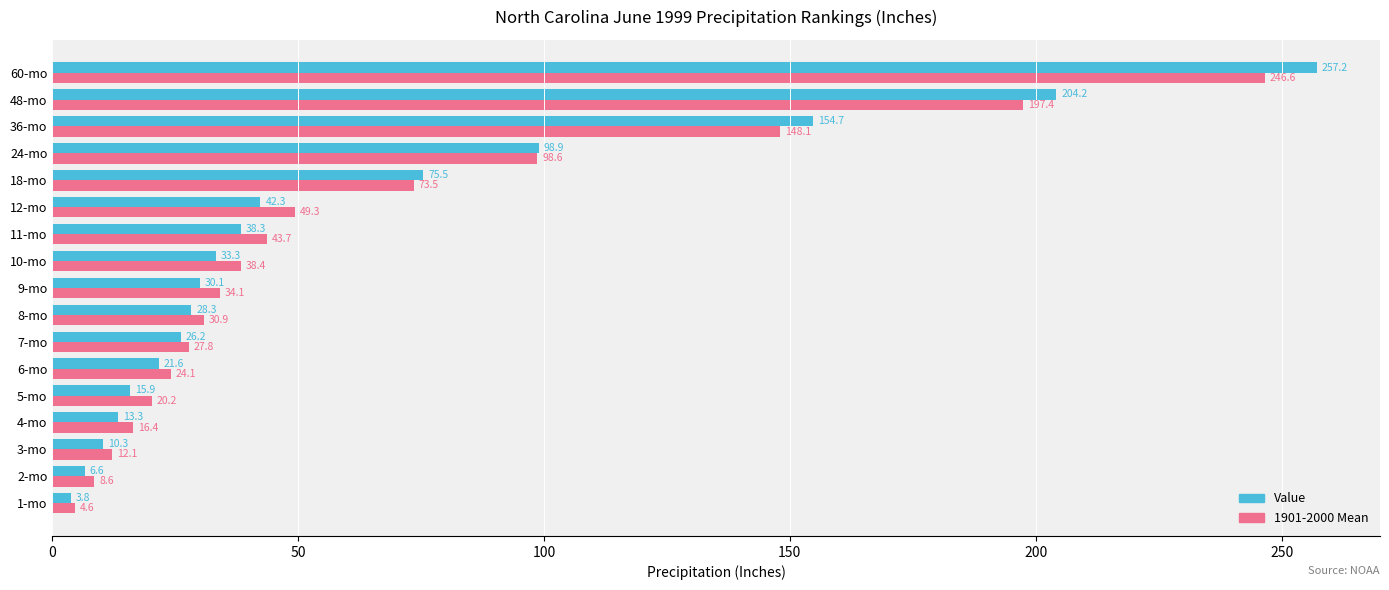

The value of Value at 9-mo is 14.8. True or false?

False